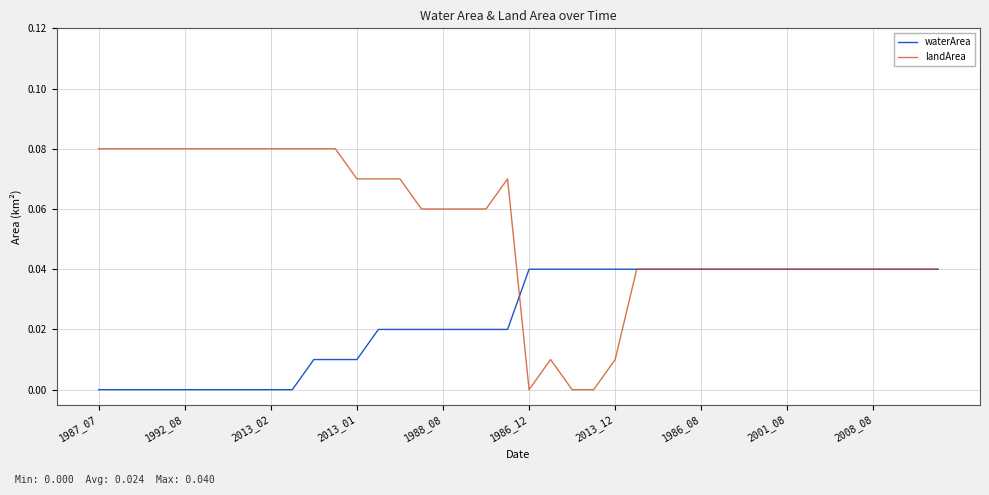

Rank the series by their average value, from highest to lowest.

landArea, waterArea